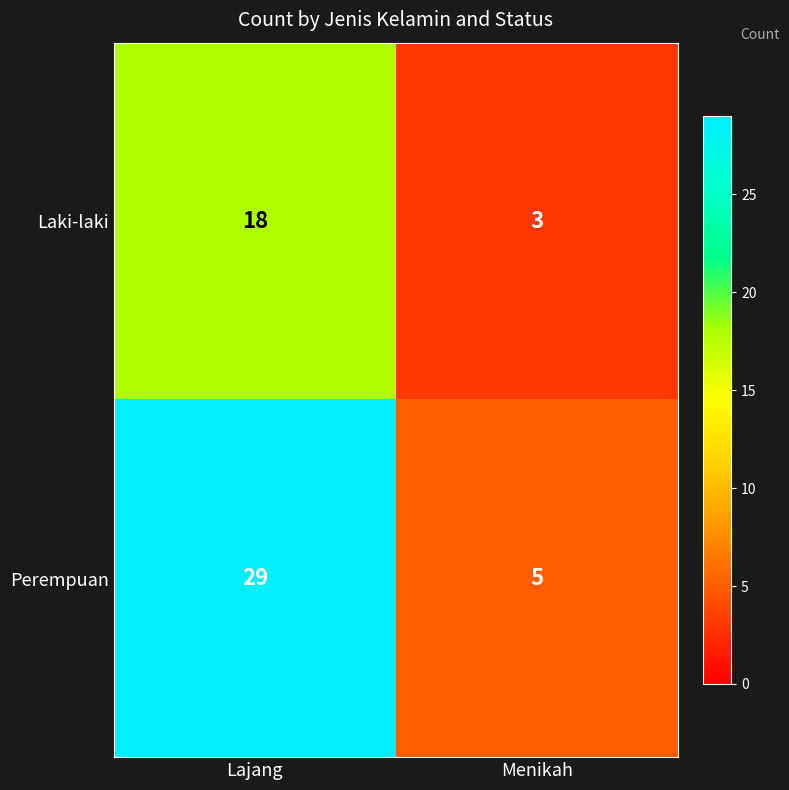

Reading right to left, transcribe all the data shown in this chart.

Laki-laki: 3	18
Perempuan: 5	29